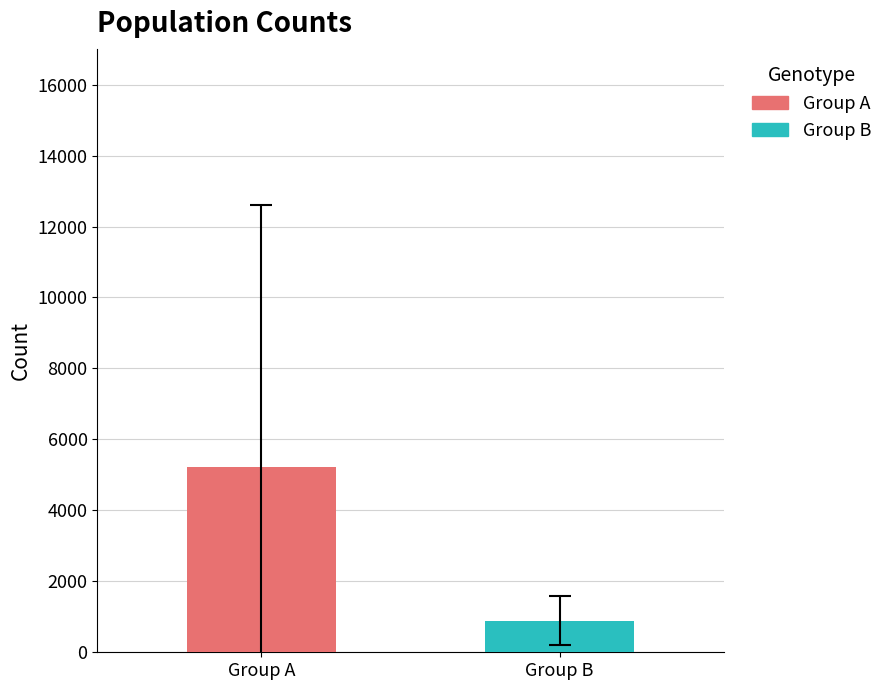

What is the minimum value shown in the chart?

888.1